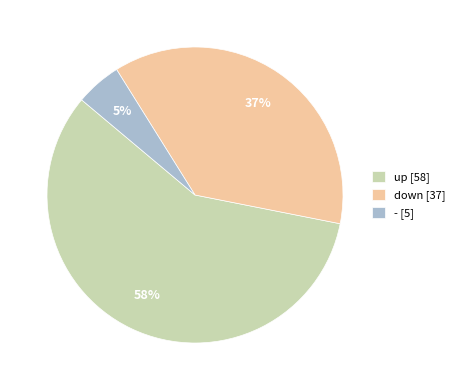

How many slices are in this pie chart?

3